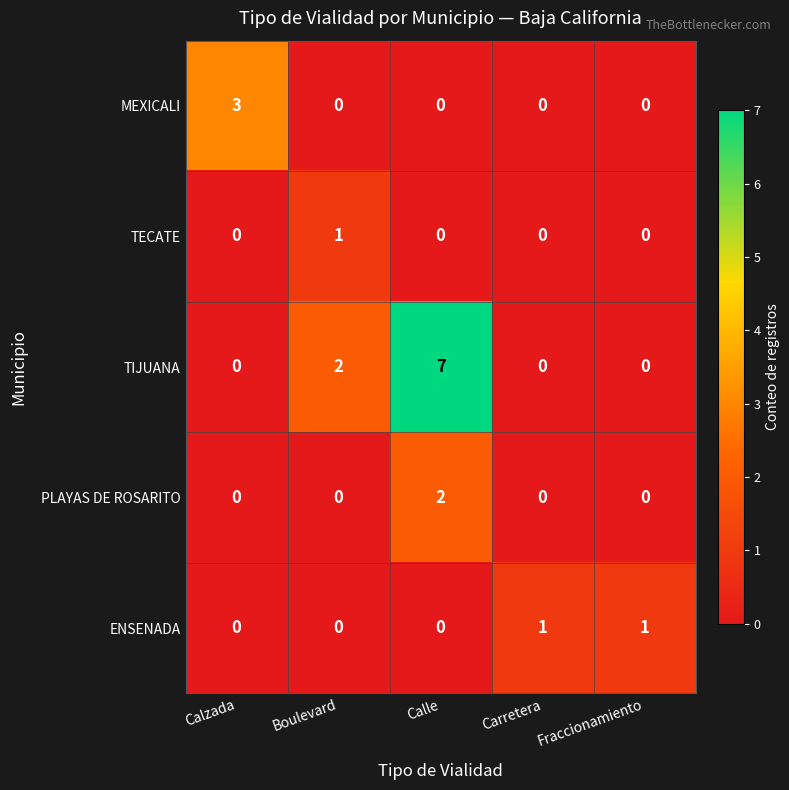

What is the greatest value displayed?

7